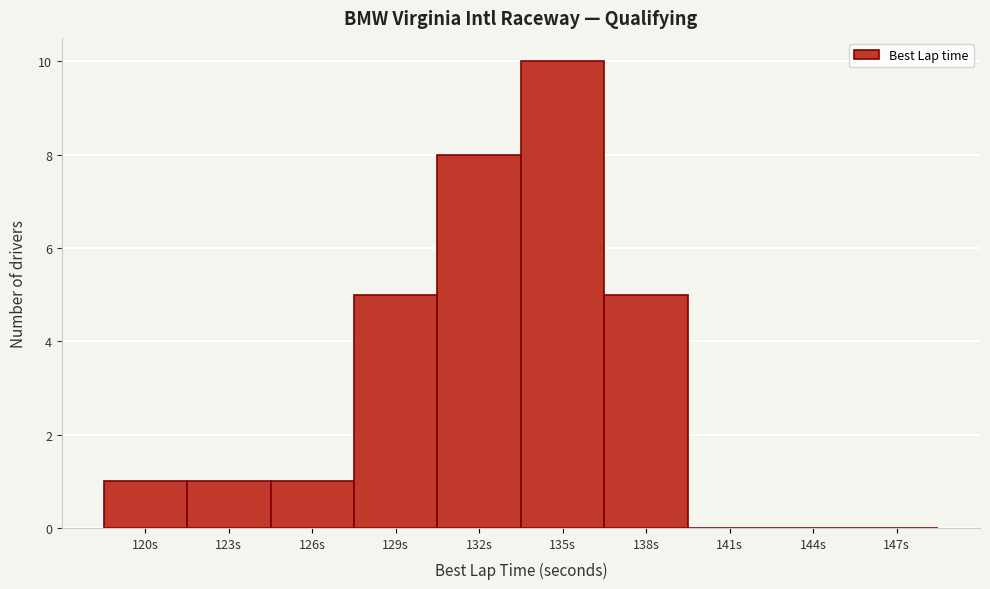

Reading right to left, extract all data points from this chart.

147s=0	144s=0	141s=0	138s=5	135s=10	132s=8	129s=5	126s=1	123s=1	120s=1